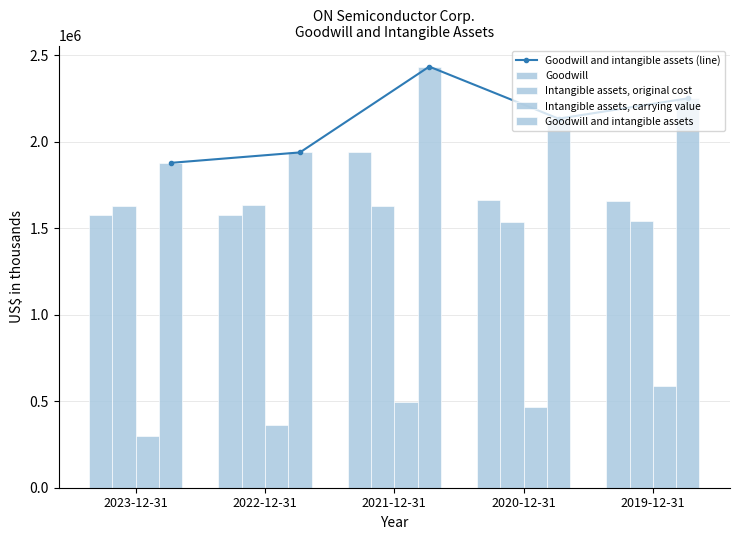

Rank the series by their maximum value, from lowest to highest.

Intangible assets, carrying value, Intangible assets, original cost, Goodwill, Goodwill and intangible assets (line), Goodwill and intangible assets